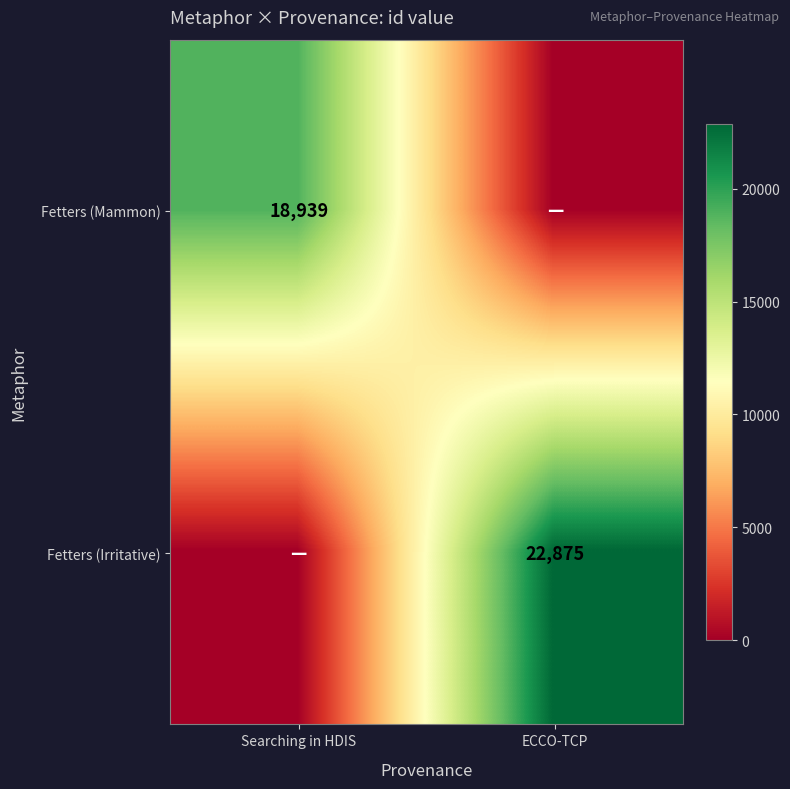

Count the number of categories in the chart.

2